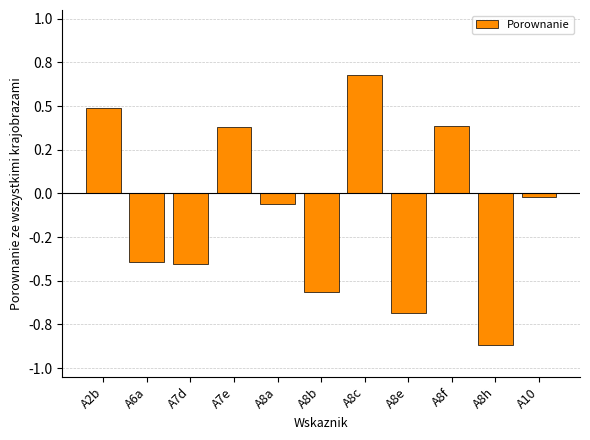

Rank the categories by value from highest to lowest.

A8c, A2b, A8f, A7e, A10, A8a, A6a, A7d, A8b, A8e, A8h